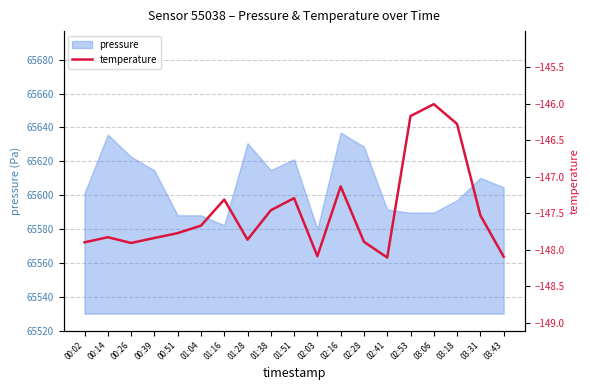

What is the minimum value shown in the chart?

-148.1